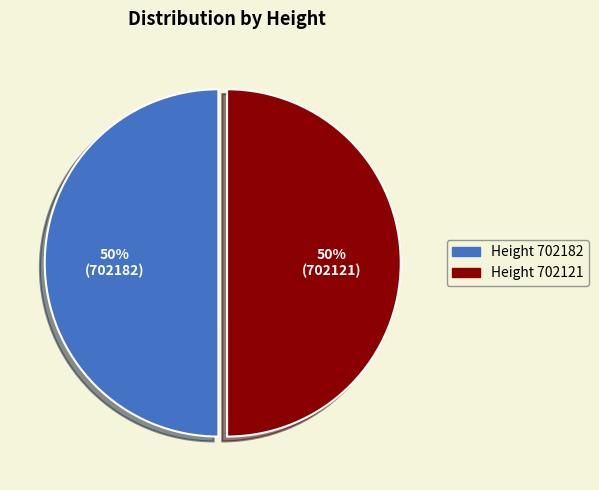

To the nearest percent, what is the average slice percentage?

50%